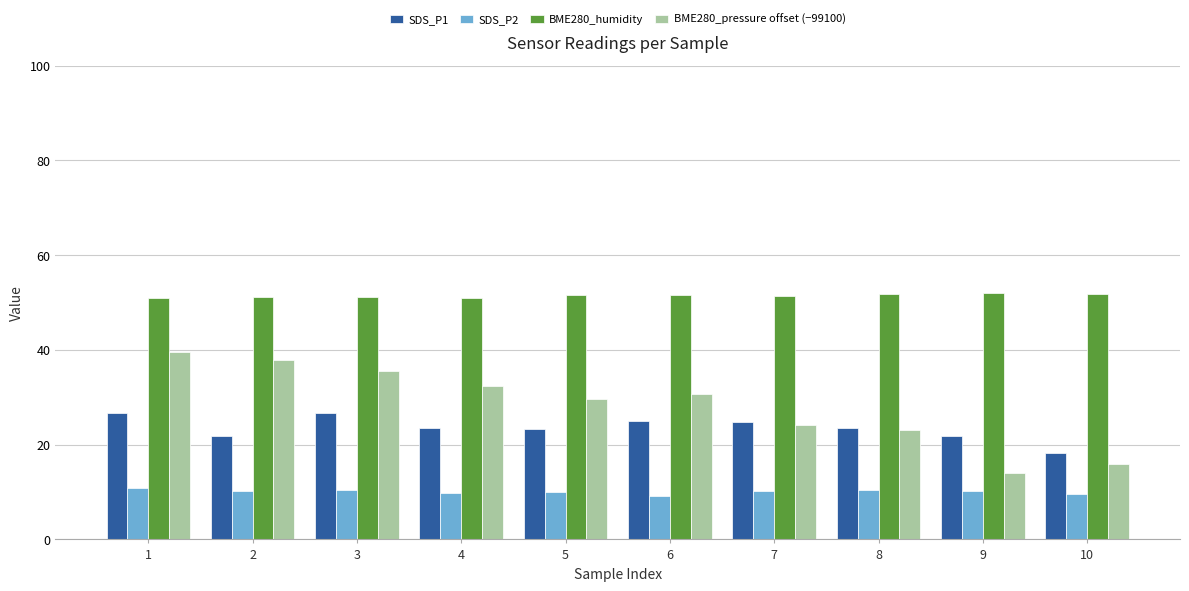

What is the smallest value displayed?

9.2